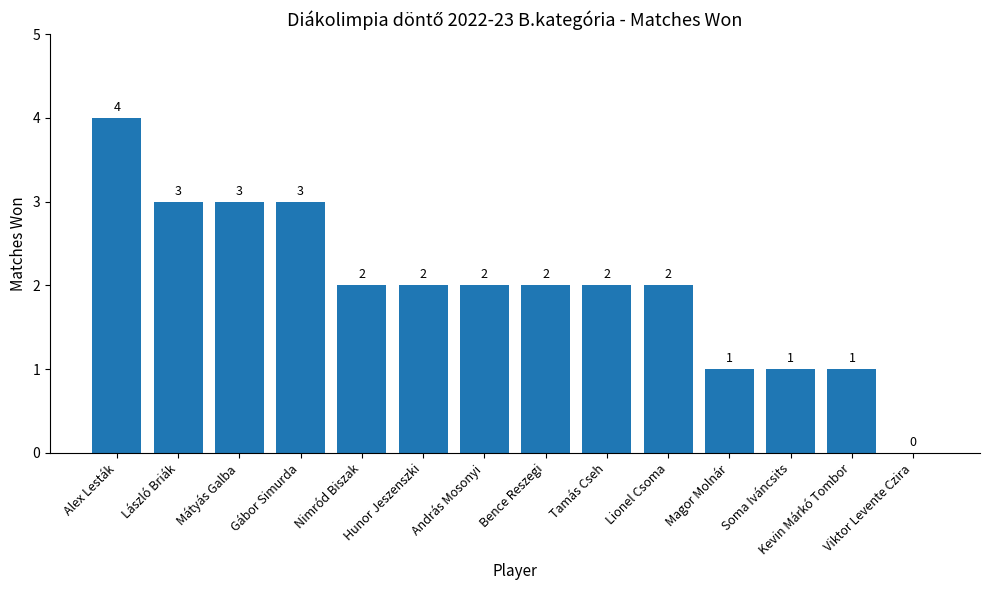

What is the sum of the values at Hunor Jeszenszki and Gábor Simurda?

5